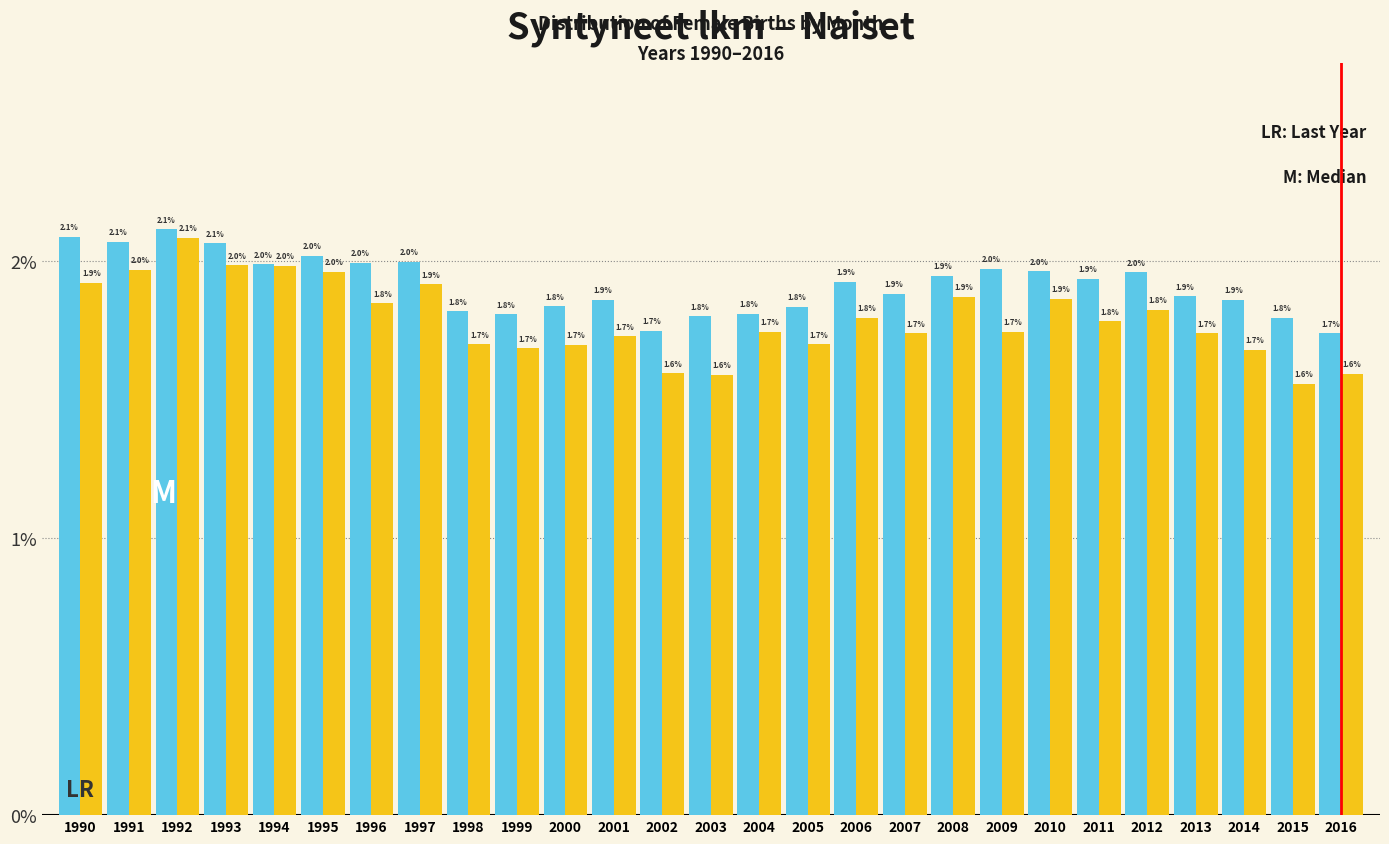

What is the total value across all series at 2007?

3.6